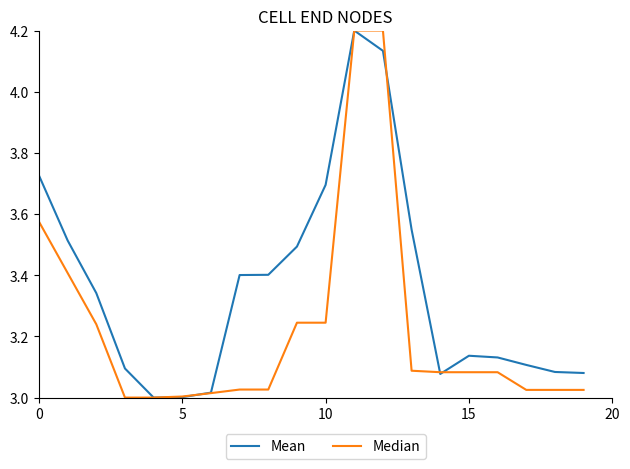

Does the chart have visible grid lines?

No